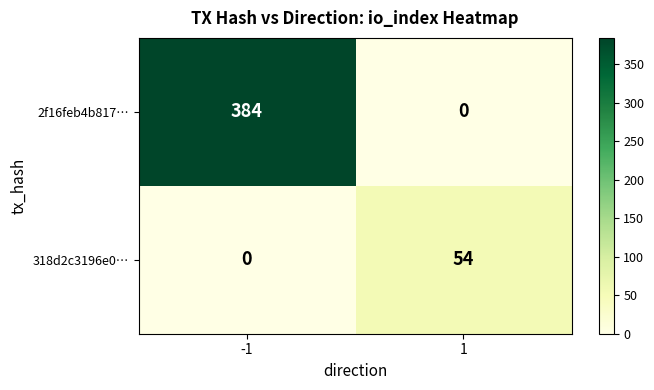

What is the maximum value shown in the chart?

384